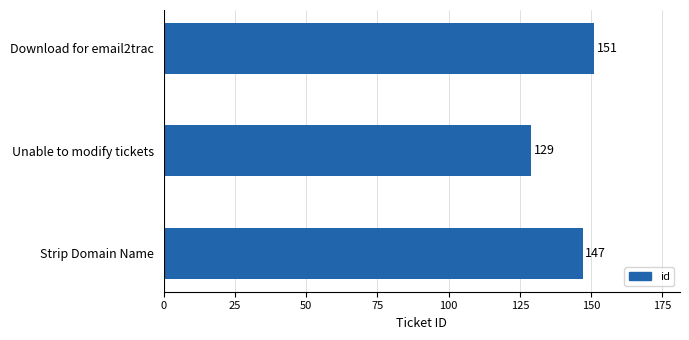

List the labels in order of value, largest first.

Download for email2trac, Strip Domain Name, Unable to modify tickets